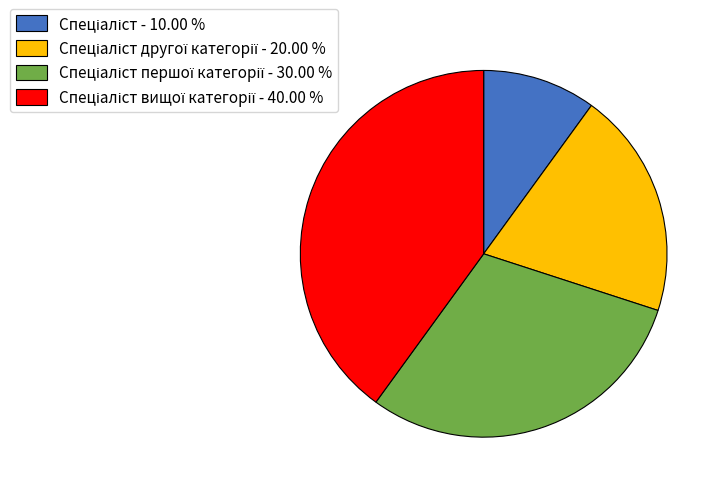

Is there a majority slice in this chart?

No